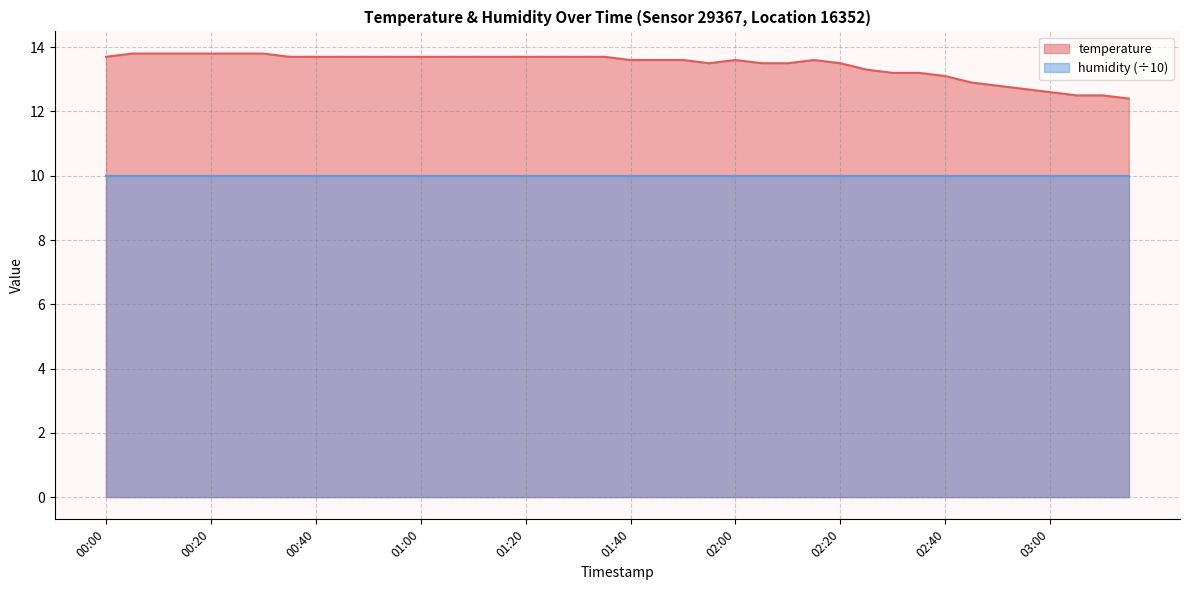

How many values are below 13?

7